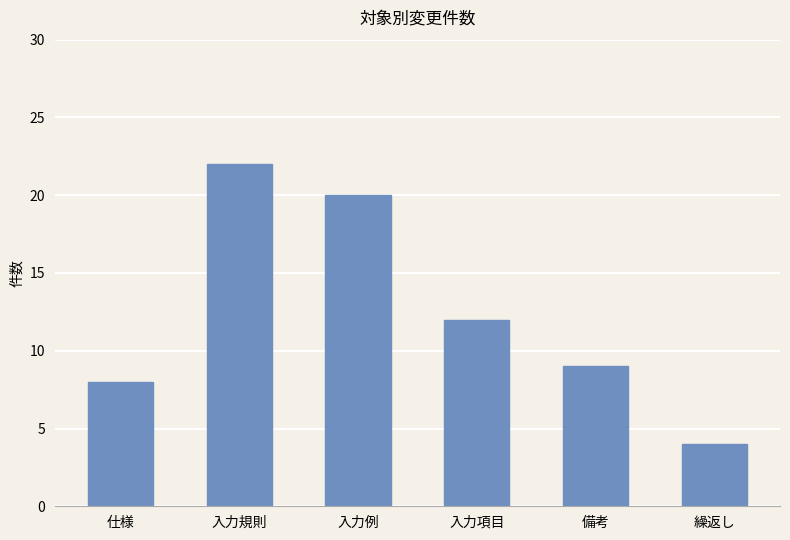

What is the greatest value displayed?

22